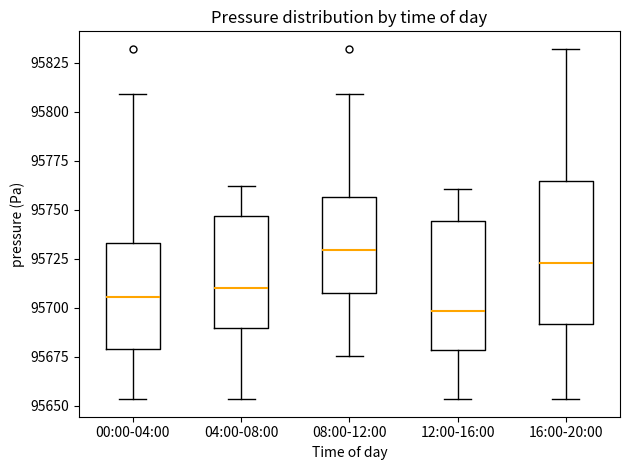

Where does the upper whisker of the box for 16:00-20:00 end on the y-axis? The values are not printed on the chart, so give them approximately, as read against the axis.

95830